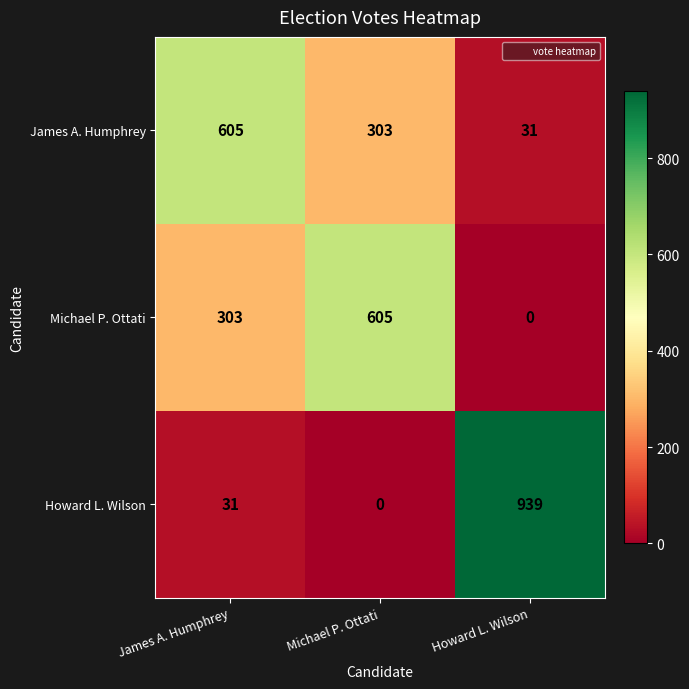

List the series in order of their overall mean, highest first.

Howard L. Wilson, James A. Humphrey, Michael P. Ottati